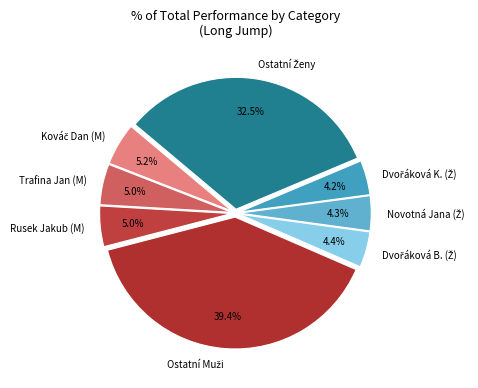

Count the number of slices in the pie.

8